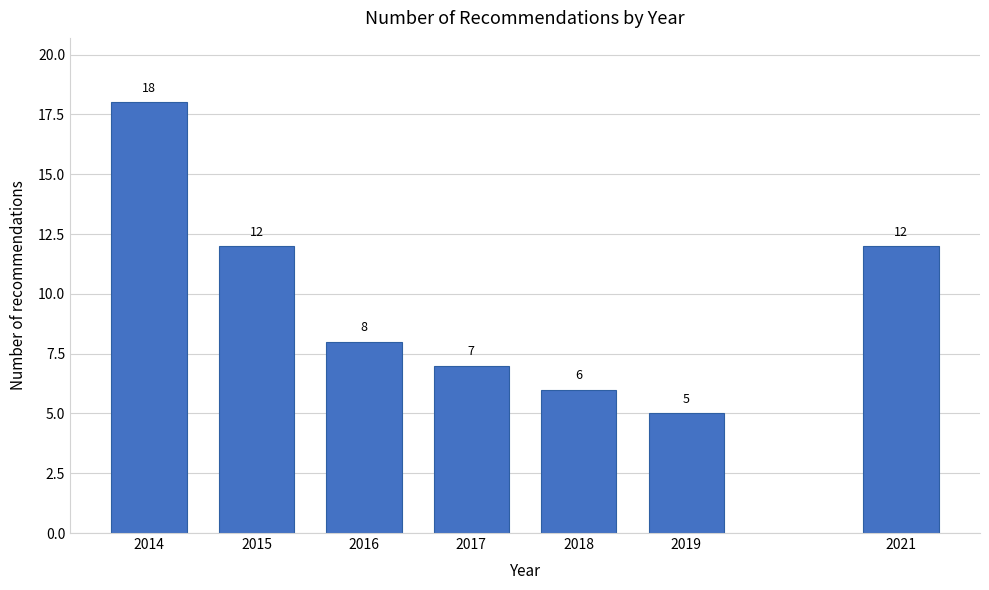

Reading left to right, transcribe all the data shown in this chart.

18	12	8	7	6	5	12